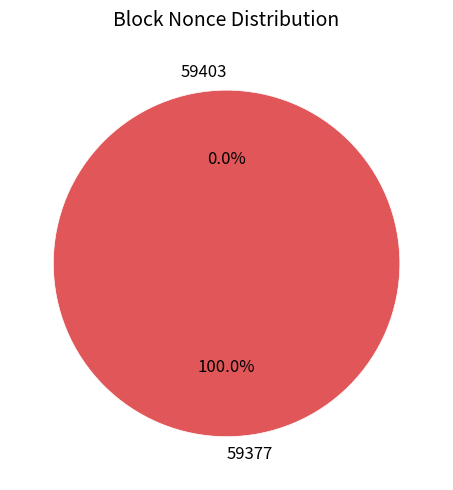

To the nearest percent, what percentage of the pie is 59377?

100%